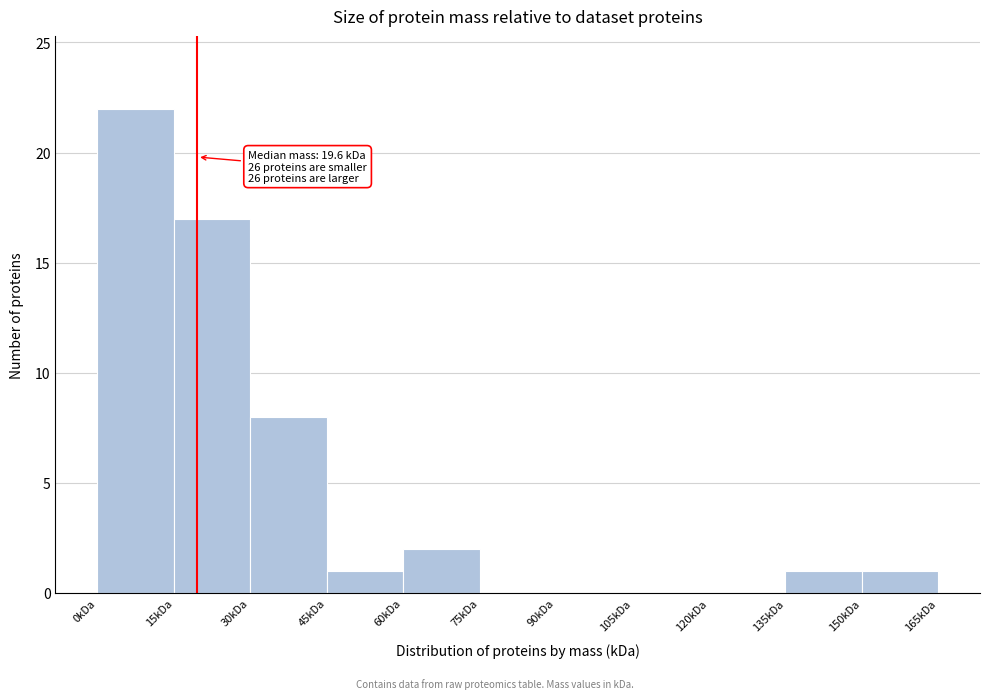

Over which range of the x-axis is the bar tallest?

0 to 15